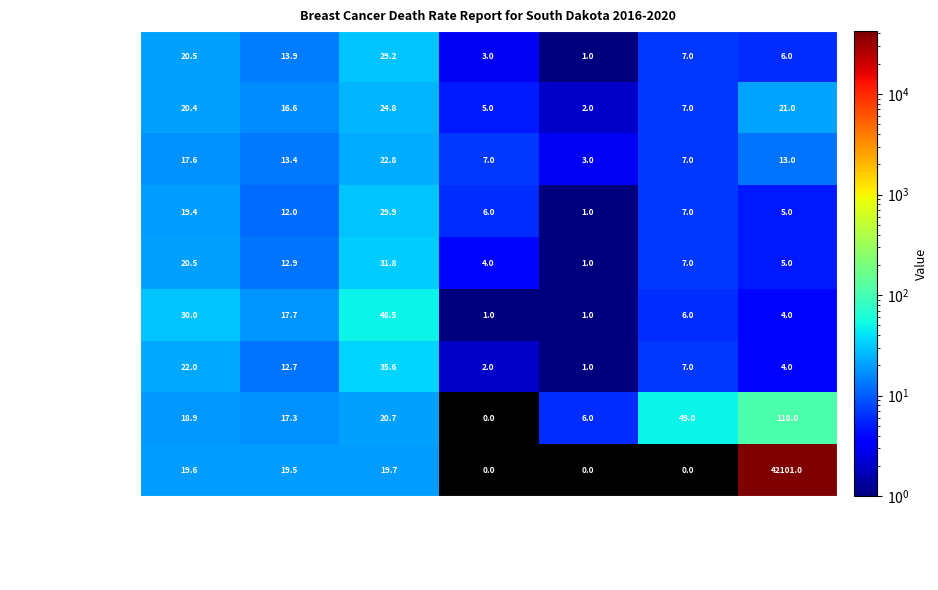

Which series has the largest total across all categories?

United States